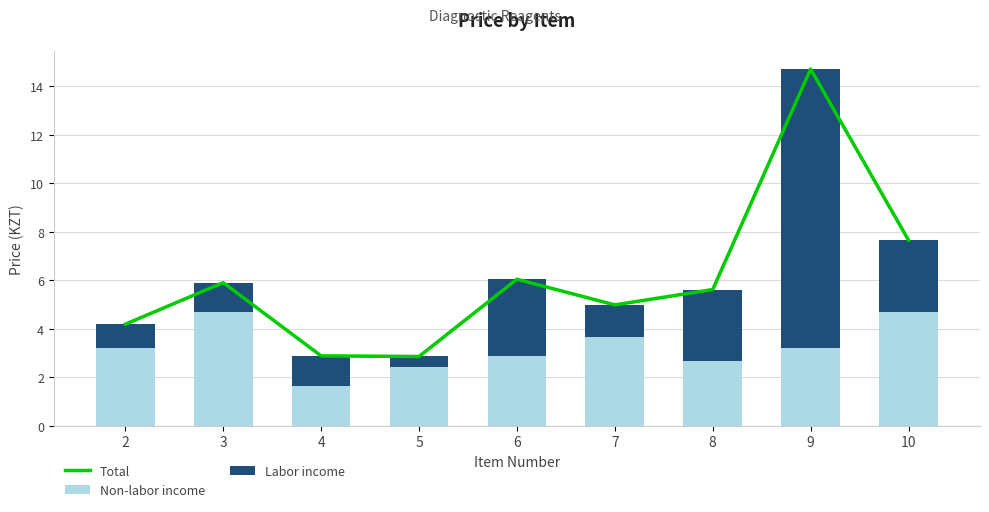

How many values in the Labor income series are below 1?

1